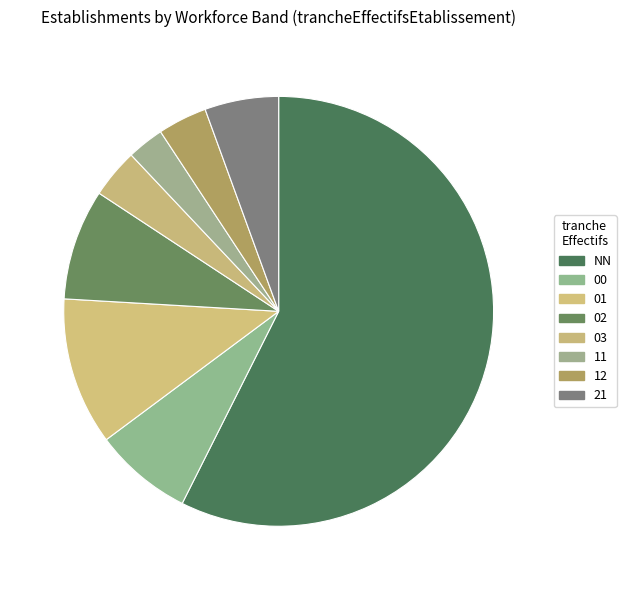

The 12 slice represents 17% of the pie. True or false?

False